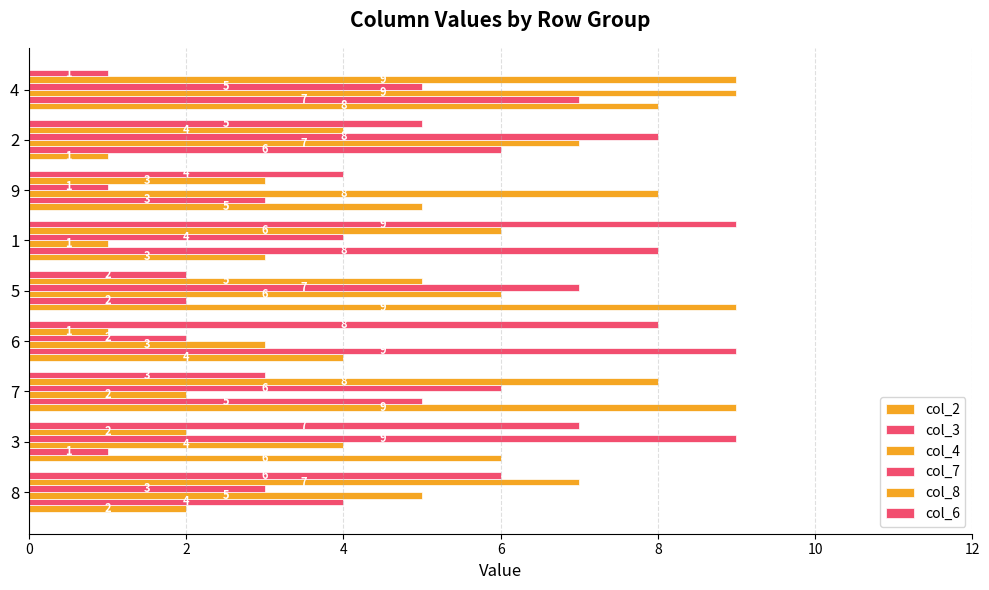

What is the difference between the second highest and second lowest values in the col_6 series?

6